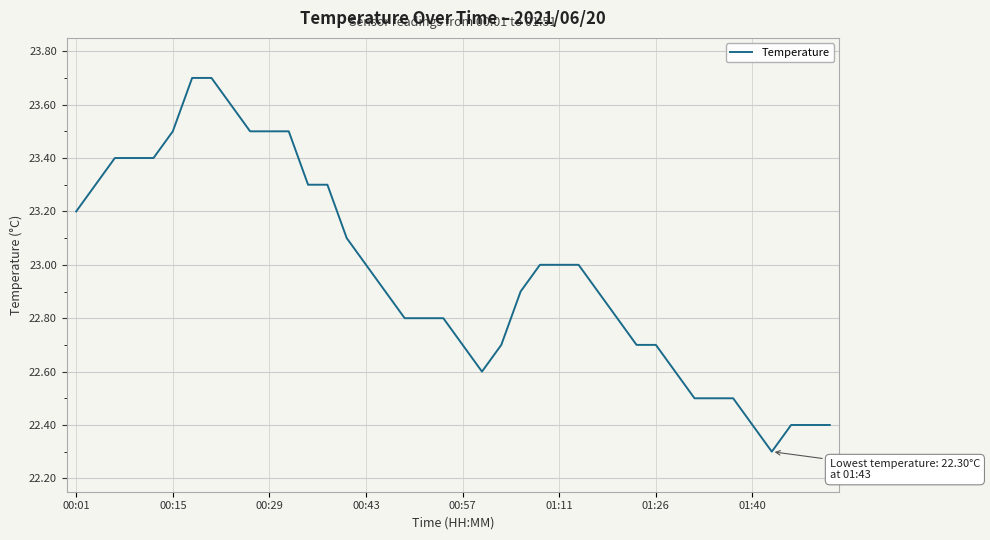

What is the maximum value shown in the chart?

23.7